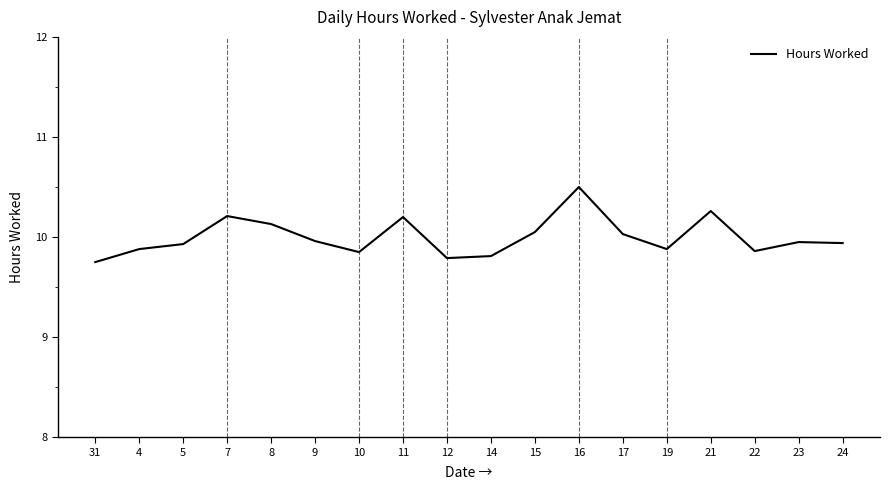

True or false: the data shows 9.9 at 23.

True